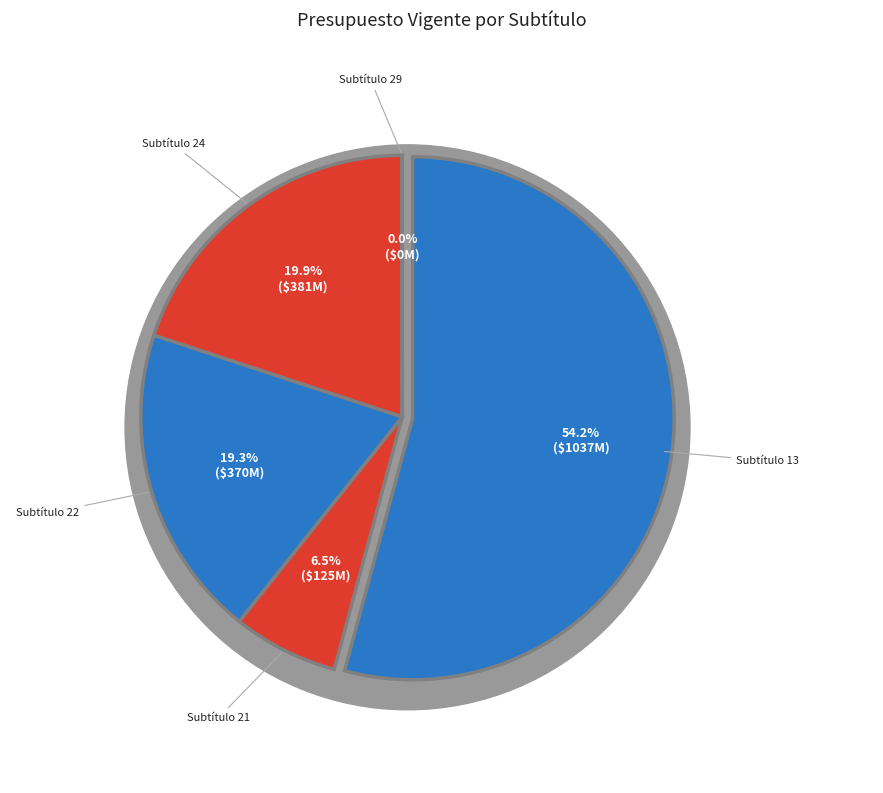

How many segments does this pie chart have?

5